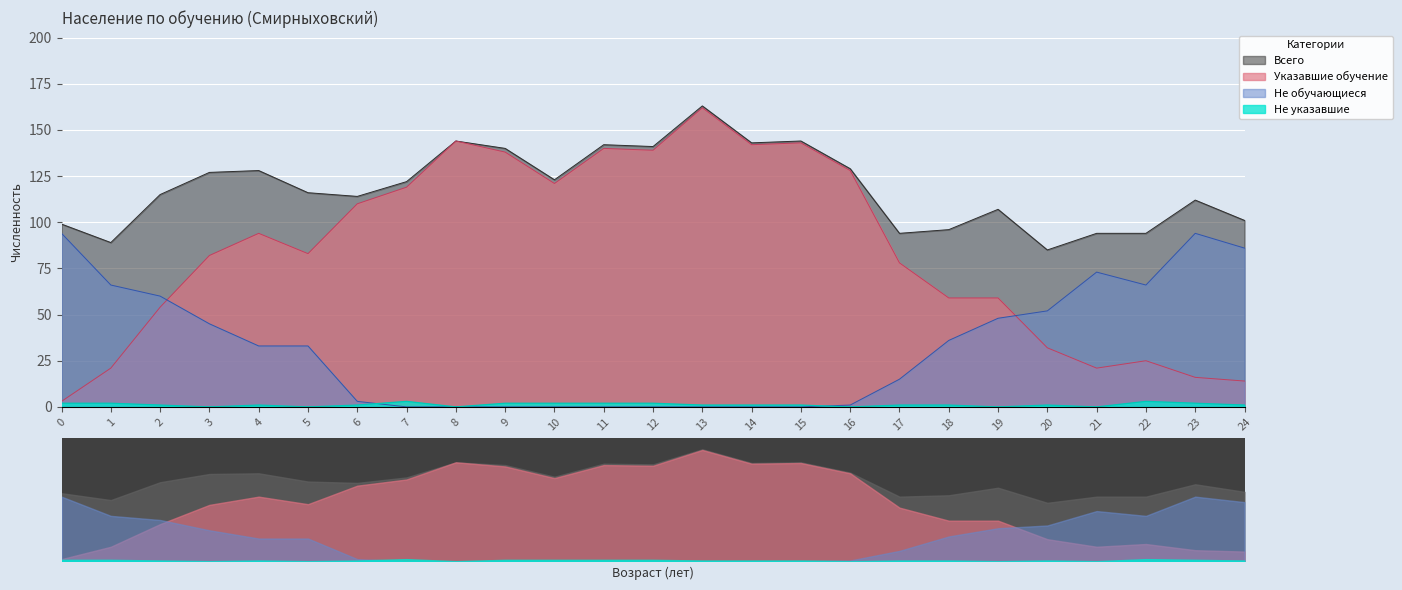

True or false: Указавшие обучение and Всего intersect in this chart.

False